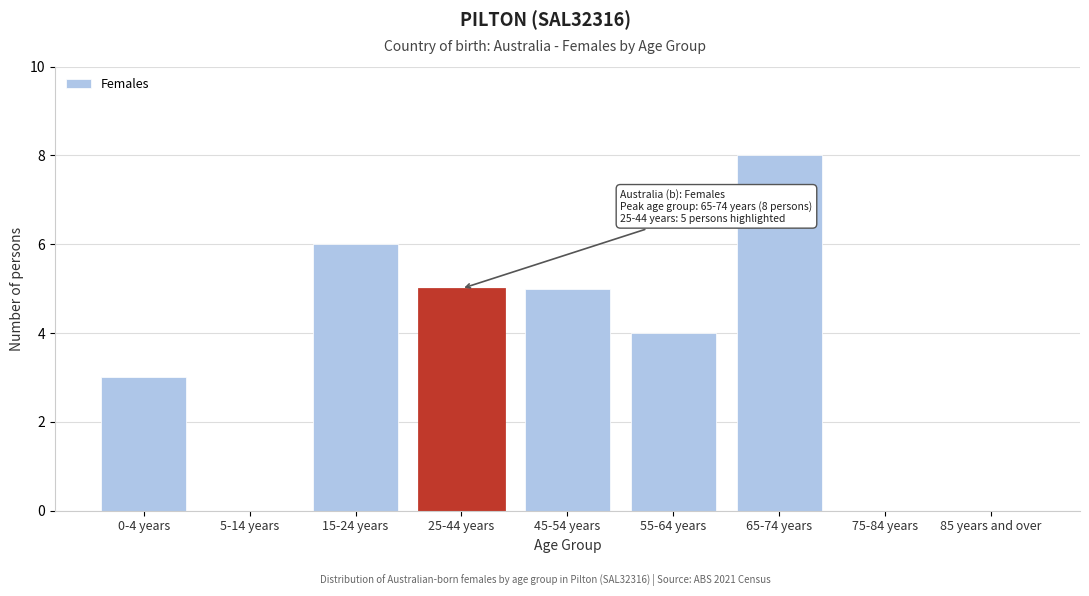

Reading left to right, what are all the values shown in this chart?

0-4 years=3	5-14 years=0	15-24 years=6	25-44 years=5	45-54 years=5	55-64 years=4	65-74 years=8	75-84 years=0	85 years and over=0